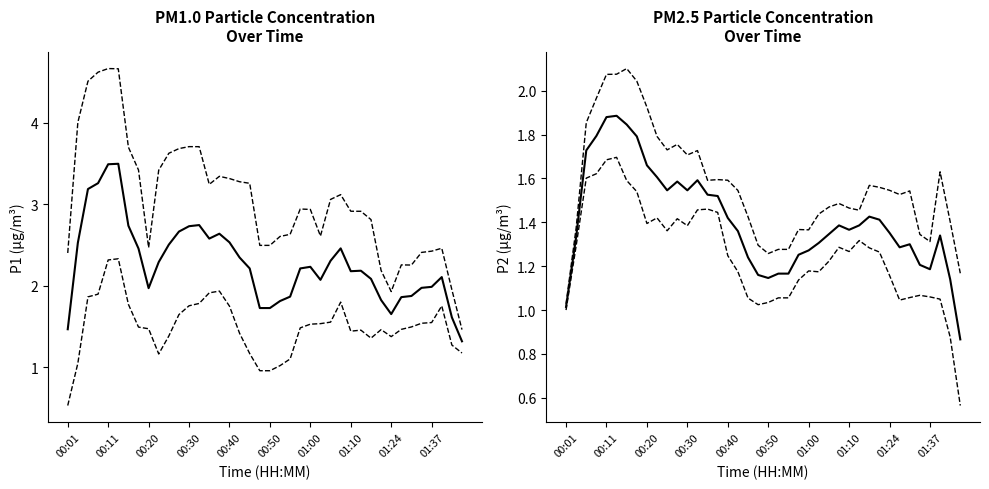

Between 31 and 36, which series saw the biggest shift?

P2 upper band